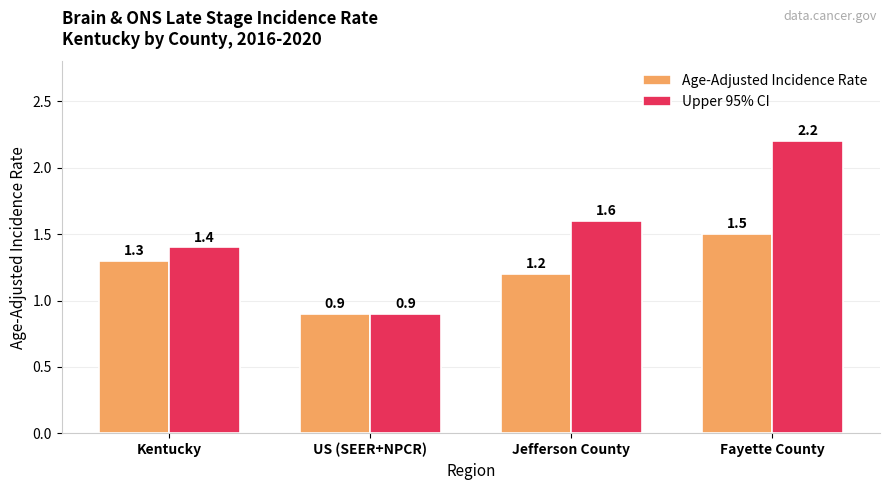

What are all the series names shown in the legend?

Age-Adjusted Incidence Rate, Upper 95% CI